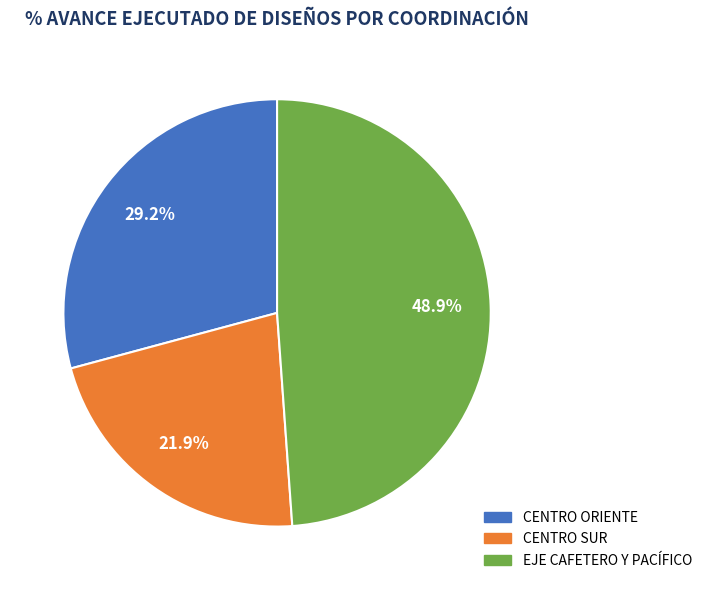

Between CENTRO ORIENTE and EJE CAFETERO Y PACÍFICO, which is larger?

EJE CAFETERO Y PACÍFICO